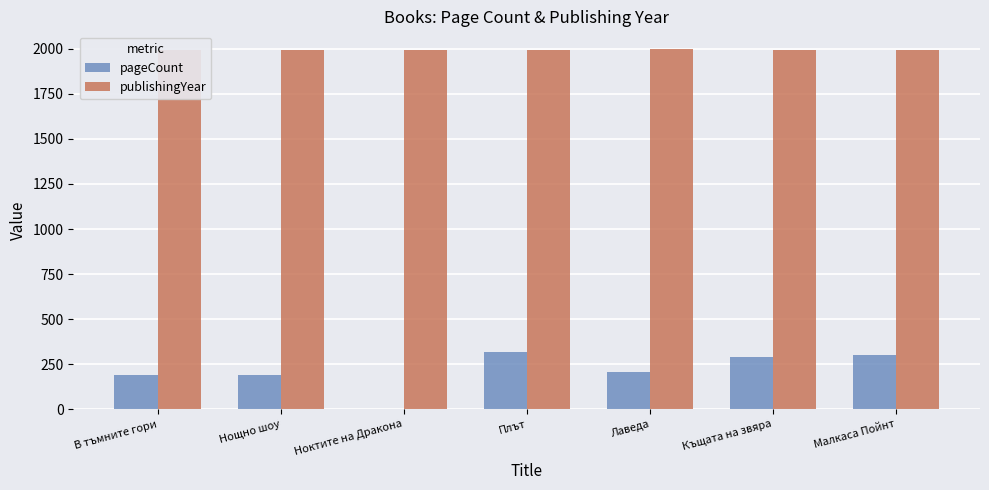

What is the approximate value of pageCount at Къщата на звяра?

288